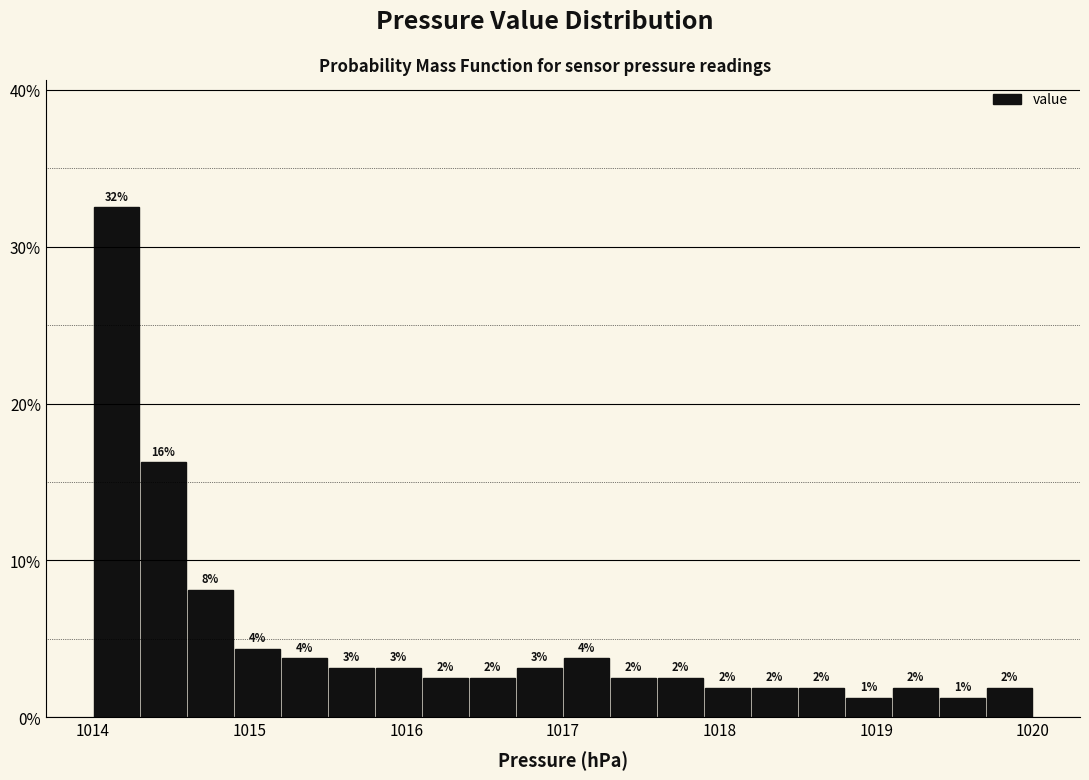

Read against the x-axis, roughly where is the centre of the tallest bar?

1014.2